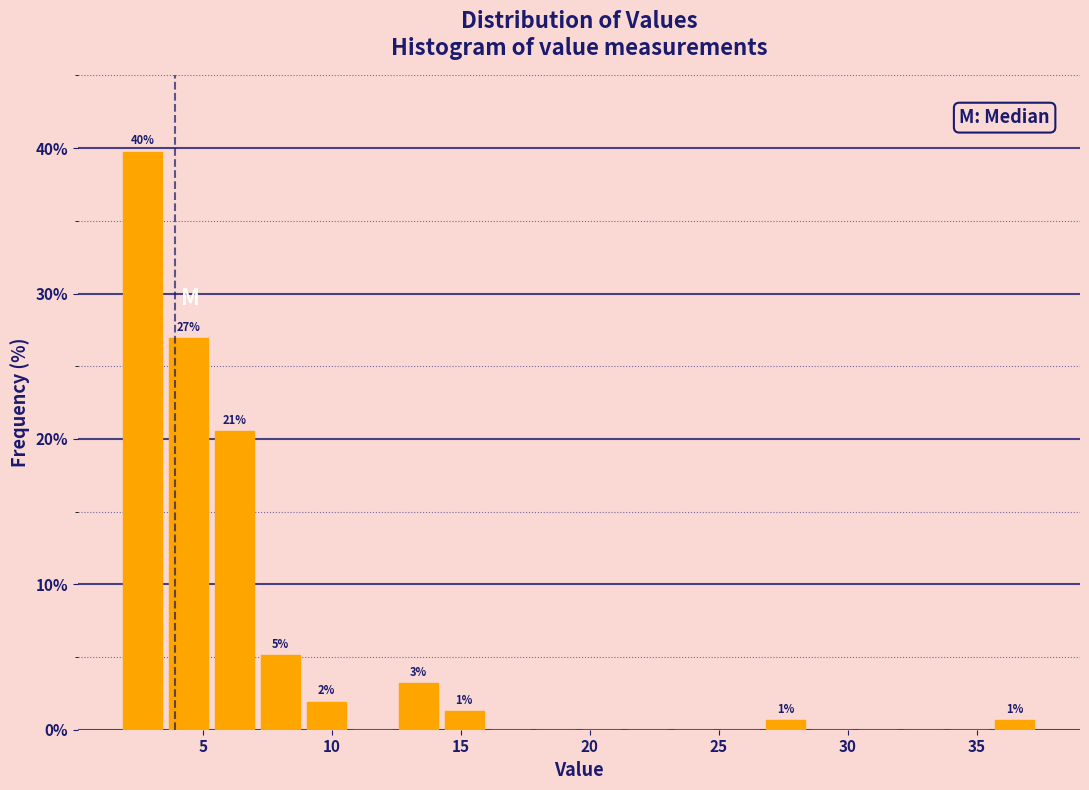

Around what value on the x-axis is the tallest bar? Give the approximate position of its centre, as read against the axis.

2.5